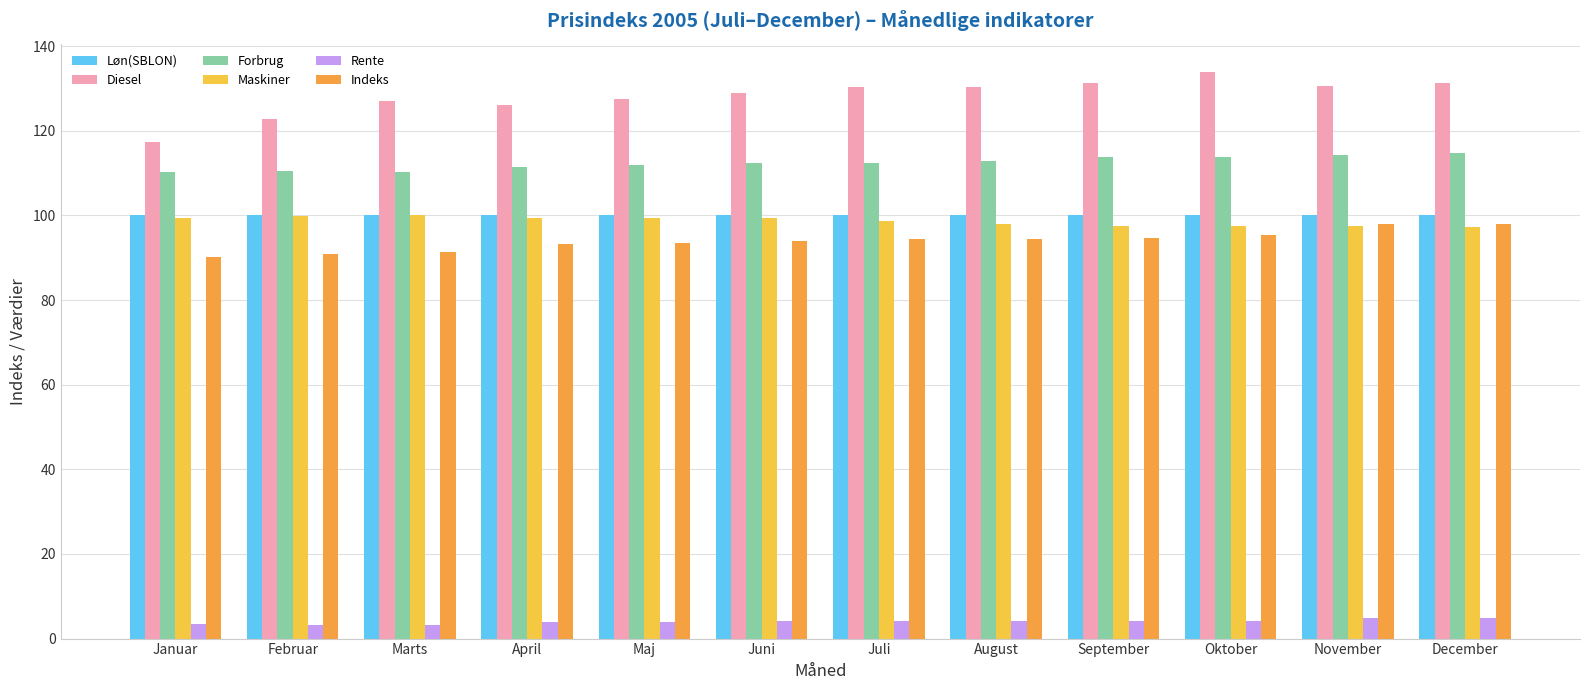

At which label does Forbrug reach its peak?

December